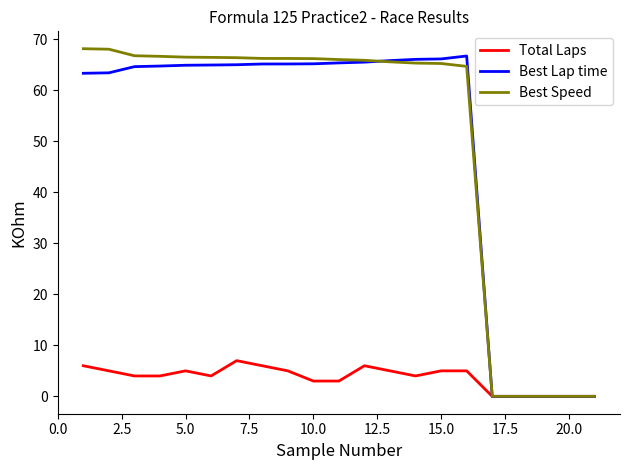

What is the maximum value for Best Speed?

68.2